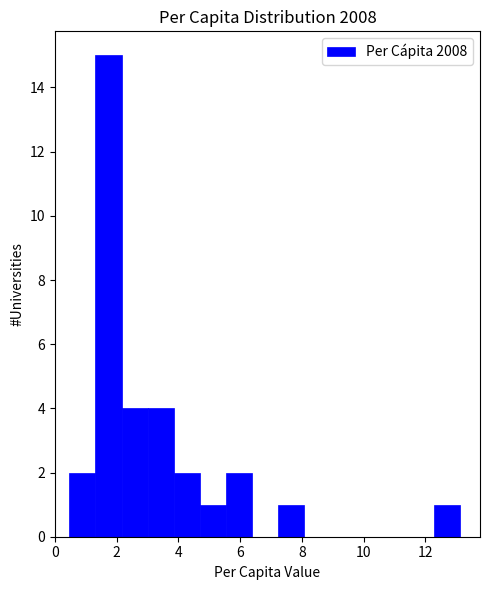

Reading left to right, transcribe this chart: for each bar, give the range it covers on the x-axis and its height. Neither the bar edges nor the heights are printed on the chart, so give them approximately, as read against the axes.

0.4 to 1.4: 2
1.4 to 2.2: 15
2.2 to 3.0: 4
3.0 to 3.8: 4
3.8 to 4.6: 2
4.6 to 5.6: 1
5.6 to 6.4: 2
6.4 to 7.2: 0
7.2 to 8.0: 1
8.0 to 9.0: 0
9.0 to 9.8: 0
9.8 to 10.6: 0
10.6 to 11.4: 0
11.4 to 12.2: 0
12.2 to 13.2: 1